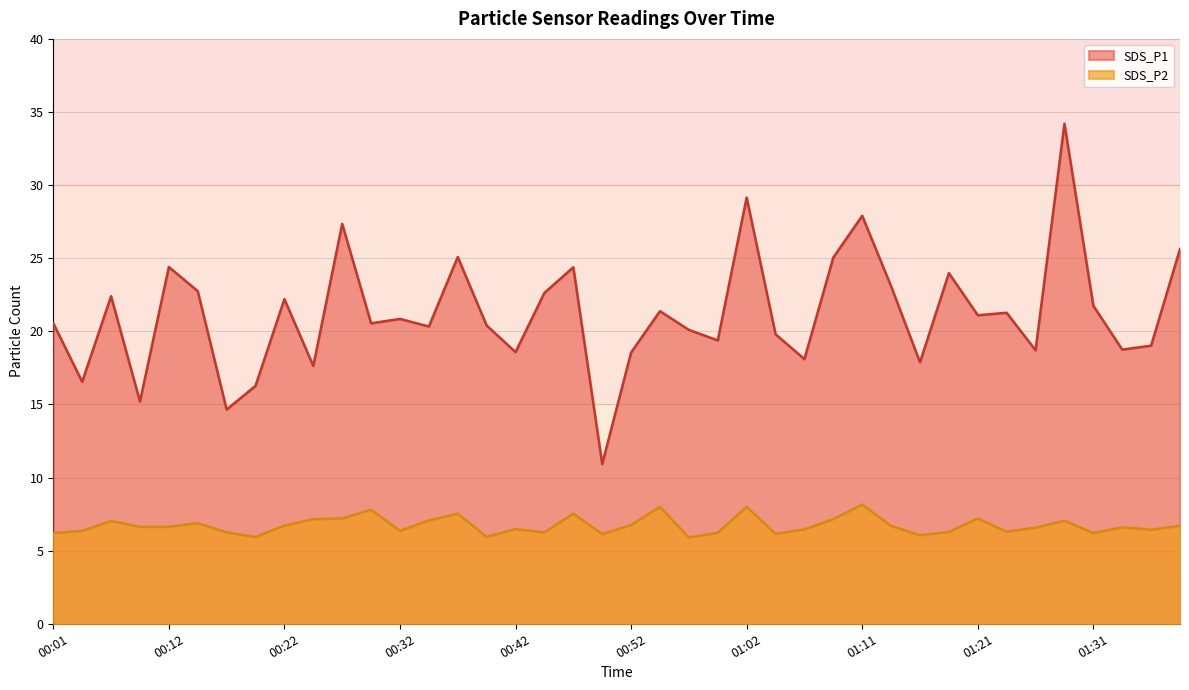

The value of SDS_P2 at 01:28 is 7.0. True or false?

True